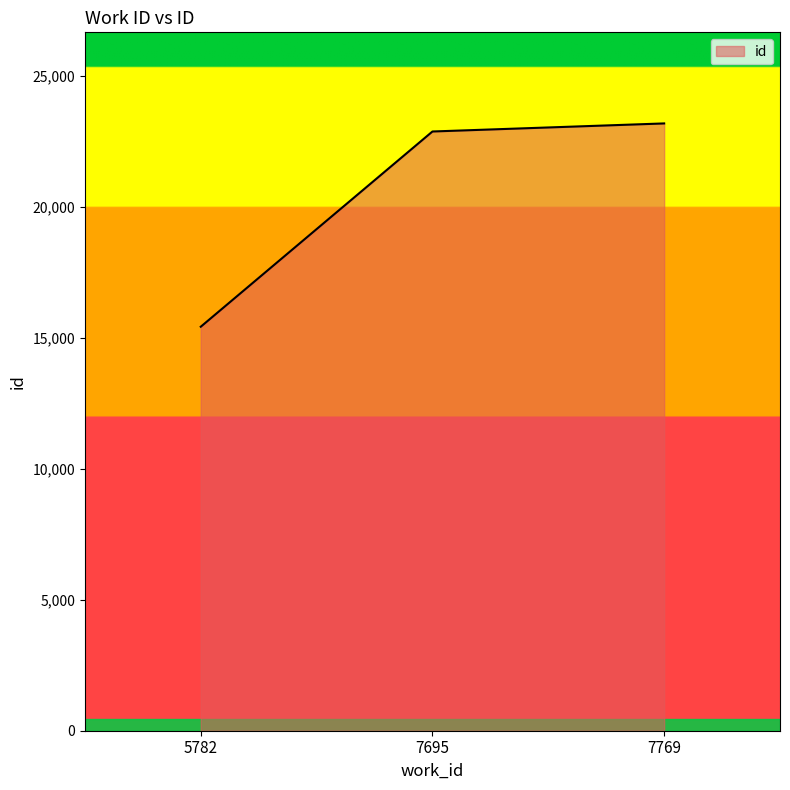

What is the change in value from 5782 to 7695?

+7456